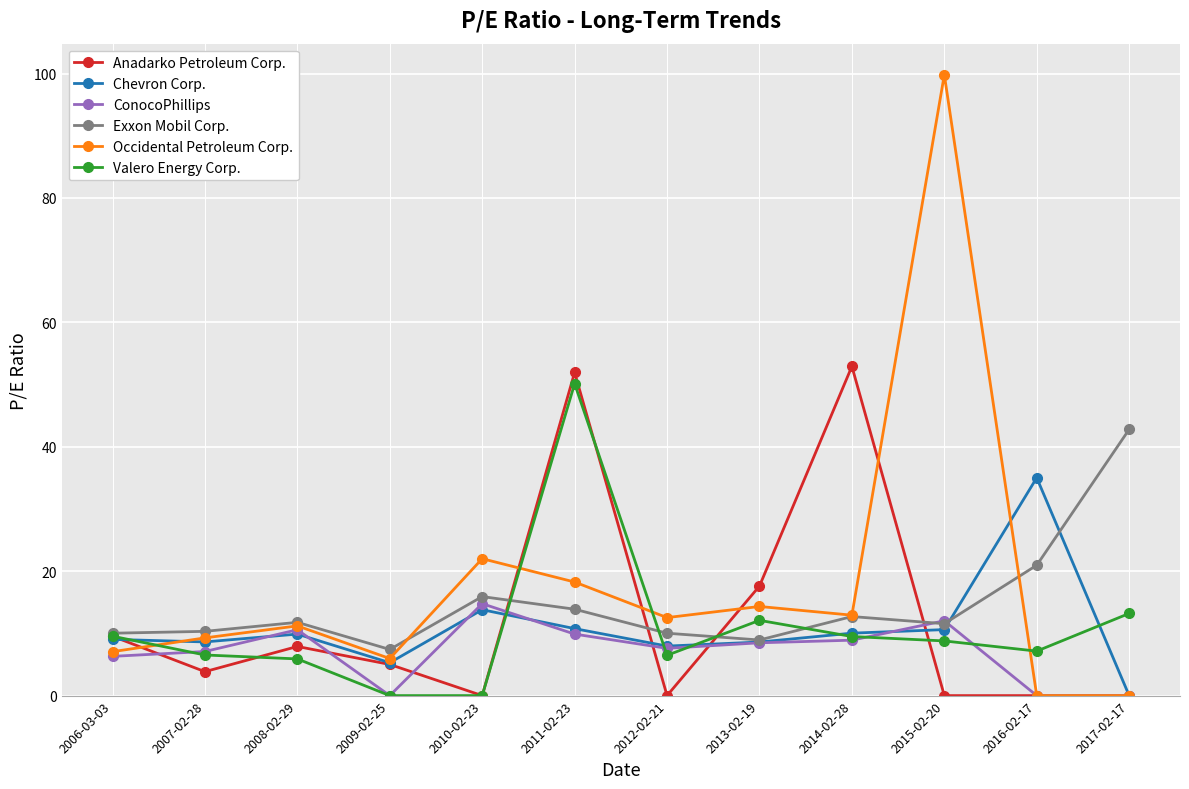

Which category has the highest value in the Exxon Mobil Corp. series?

2017-02-17